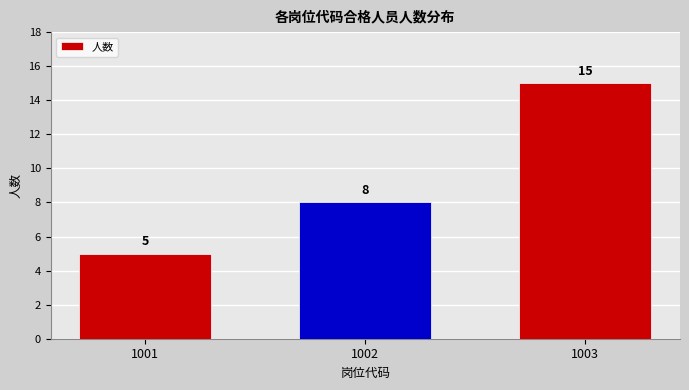

Reading left to right, what are all the values shown in this chart?

5	8	15